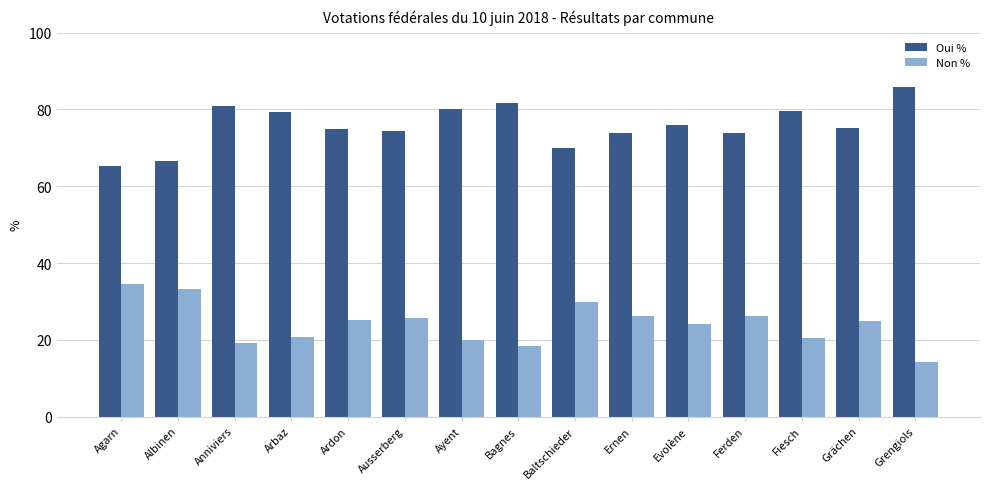

What is the label of the 6th bar from the right?

Ernen